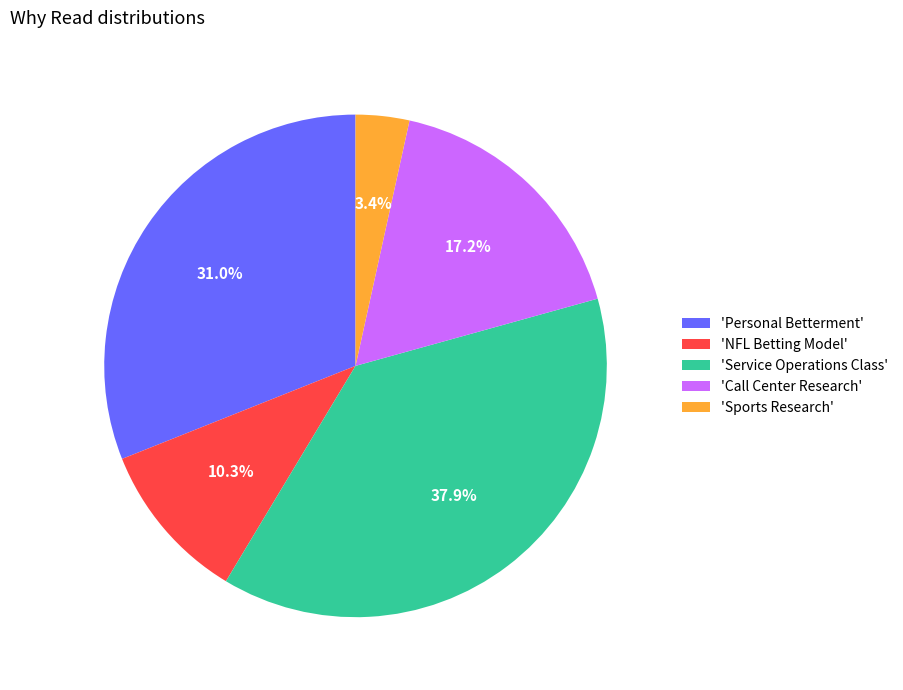

Do 'NFL Betting Model' and 'Sports Research' together represent more than half of the pie?

No